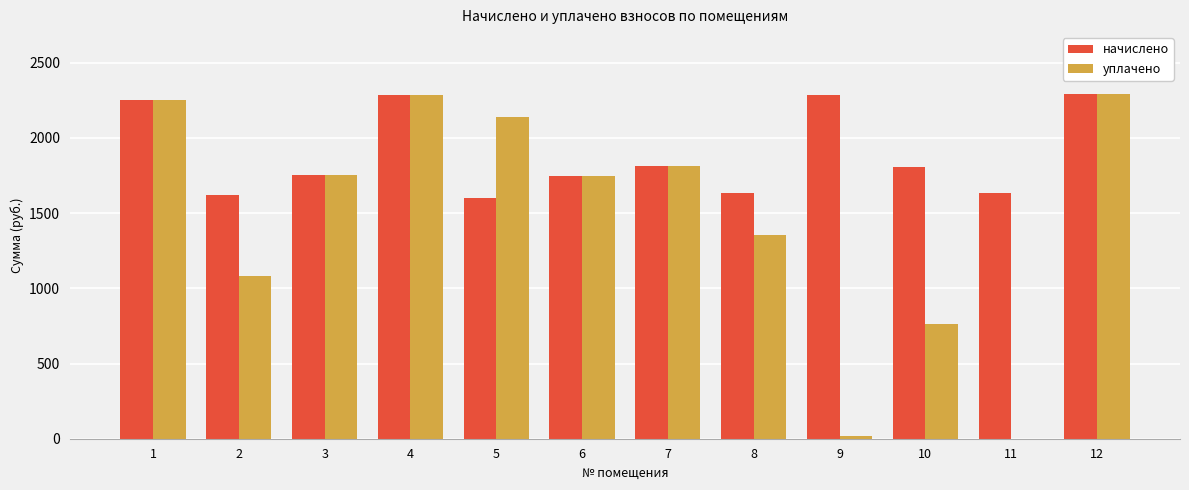

What value does the уплачено series have at 4?

2287.6